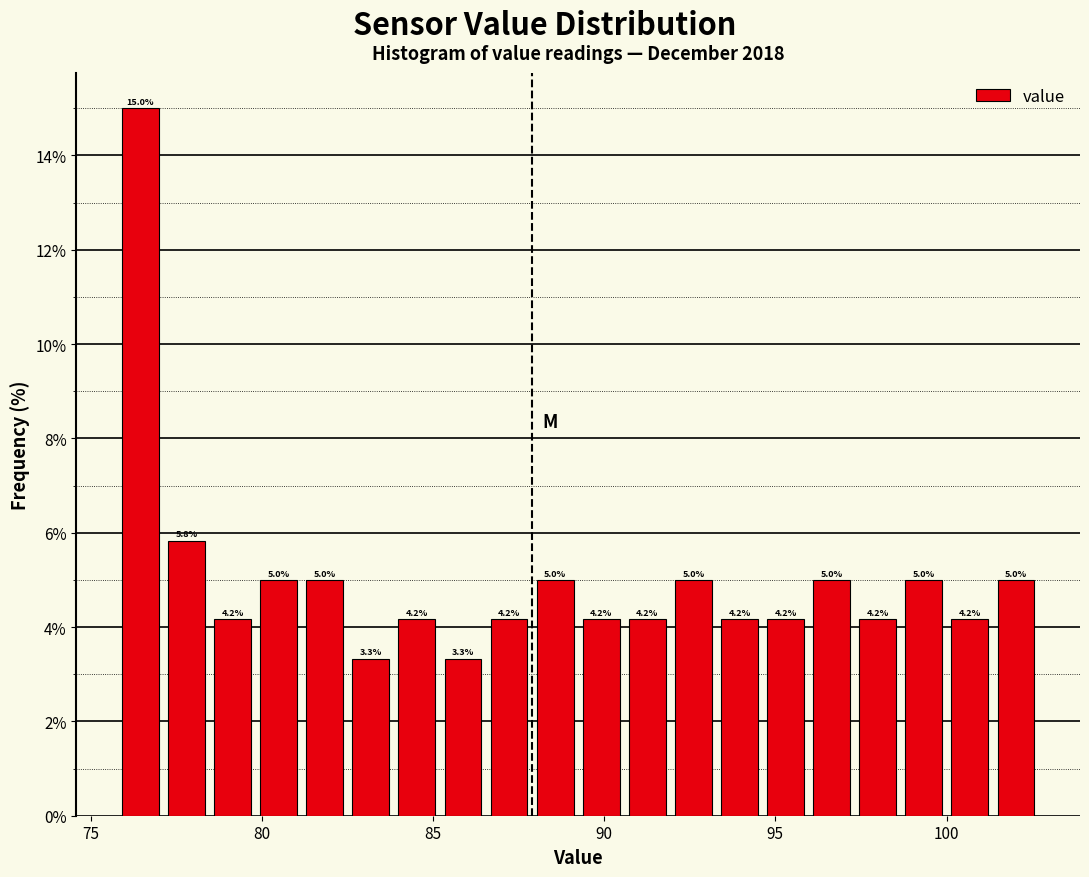

Read against the x-axis, roughly where is the centre of the tallest bar?

76.5